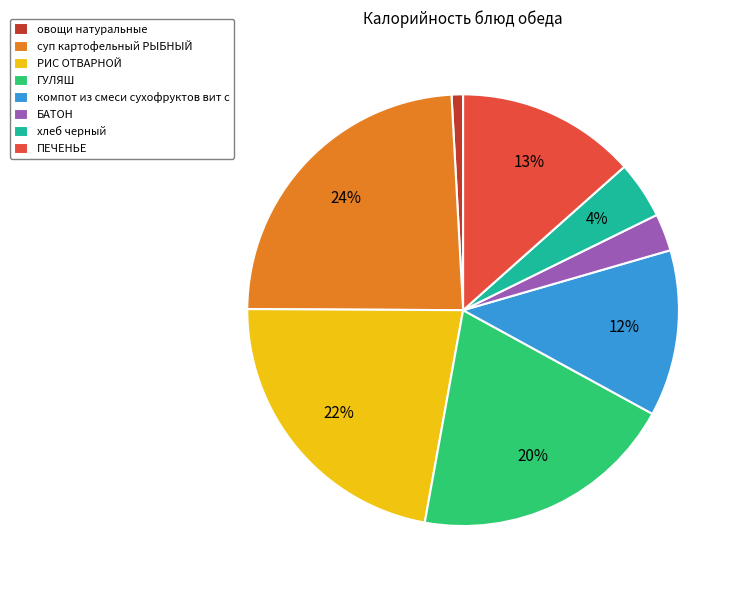

The ПЕЧЕНЬЕ slice represents 13% of the pie. True or false?

True